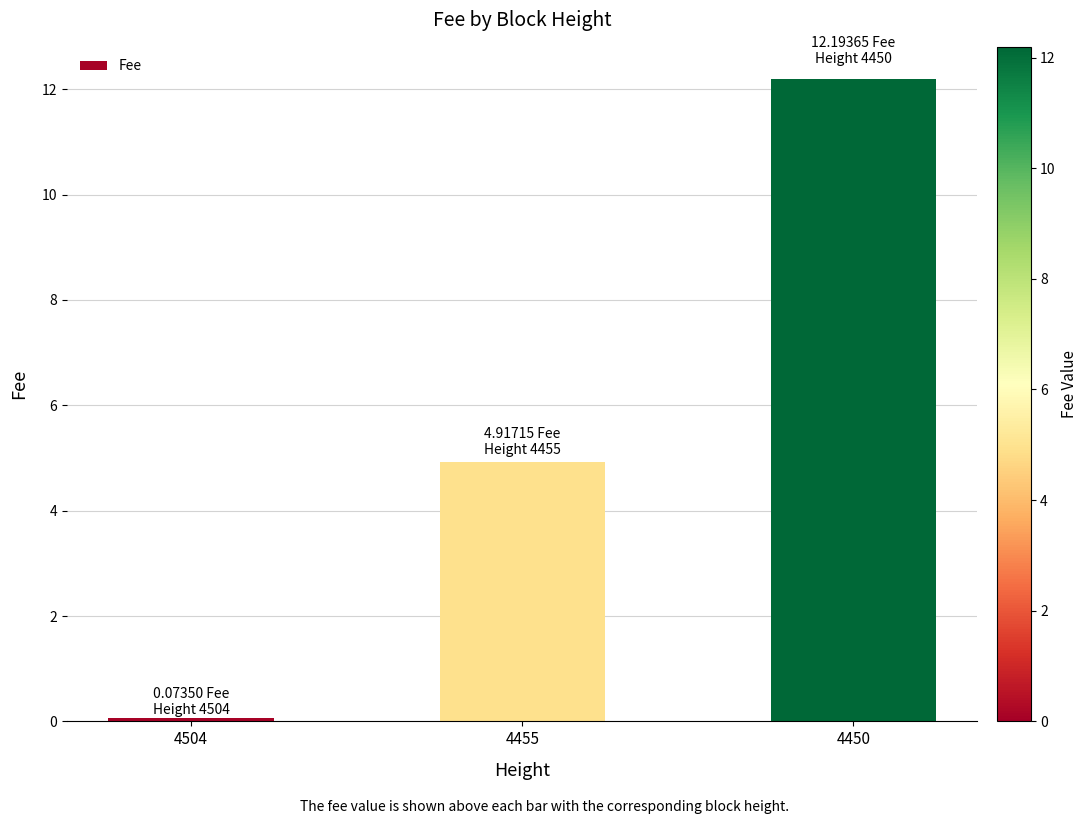

Rank the categories by value from highest to lowest.

4450, 4455, 4504